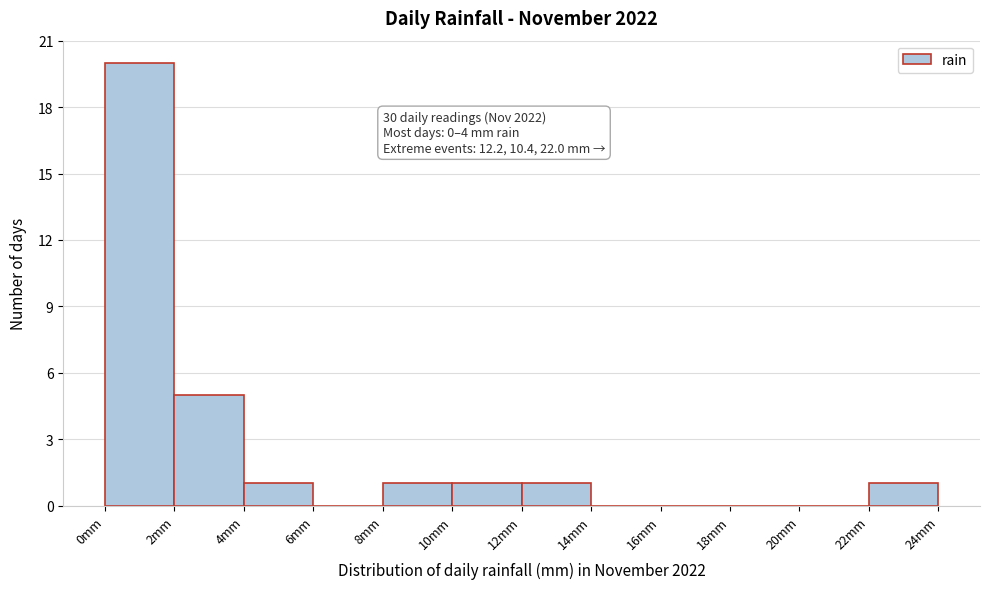

Which range on the x-axis has the tallest bar?

0 to 2